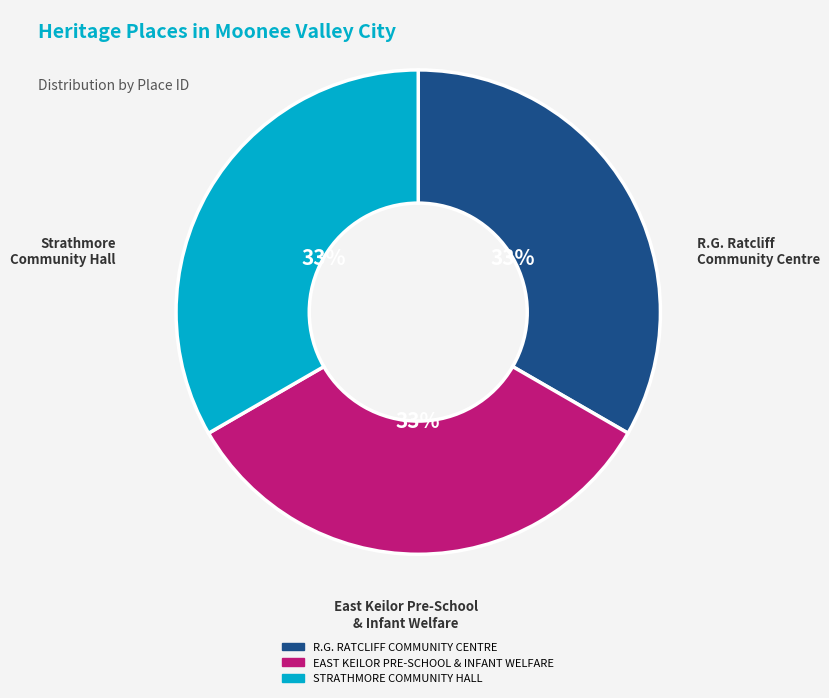

Approximately how many times larger is the value at R.G. RATCLIFF COMMUNITY CENTRE compared to STRATHMORE COMMUNITY HALL?

1.0